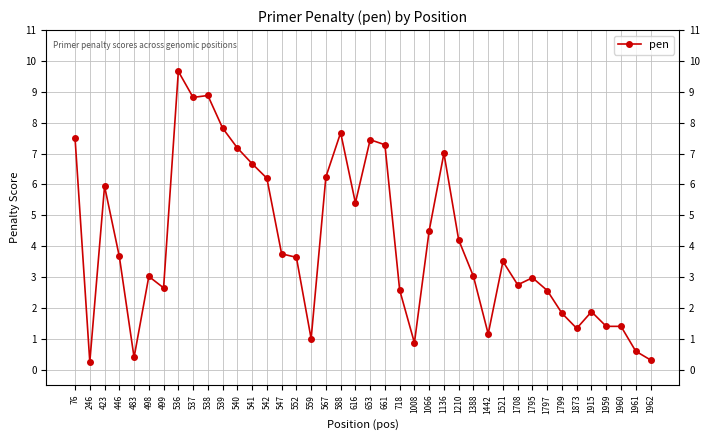

True or false: the data shows 7.4 at 653.

True